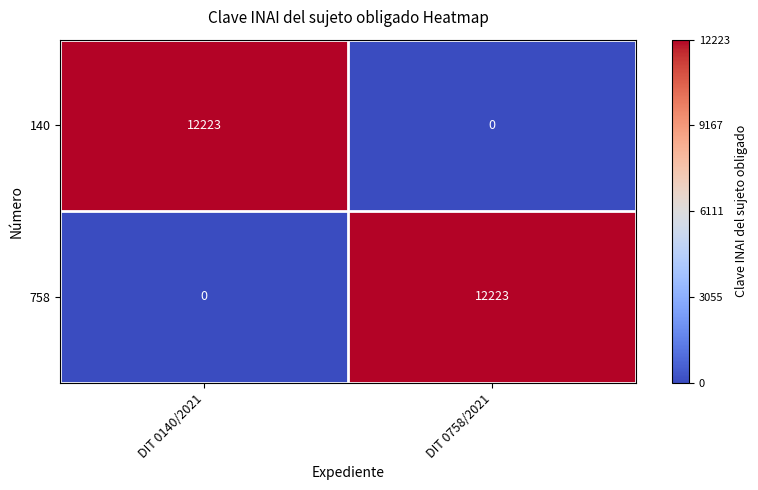

How many positive values does the 758 series have?

1